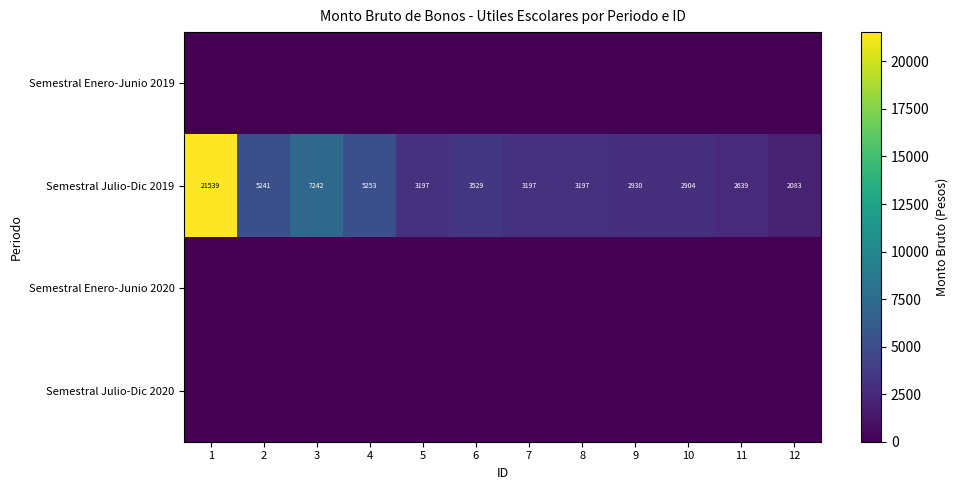

What value does the Semestral Julio-Dic 2019 series have at 9, to the nearest 50?

2950